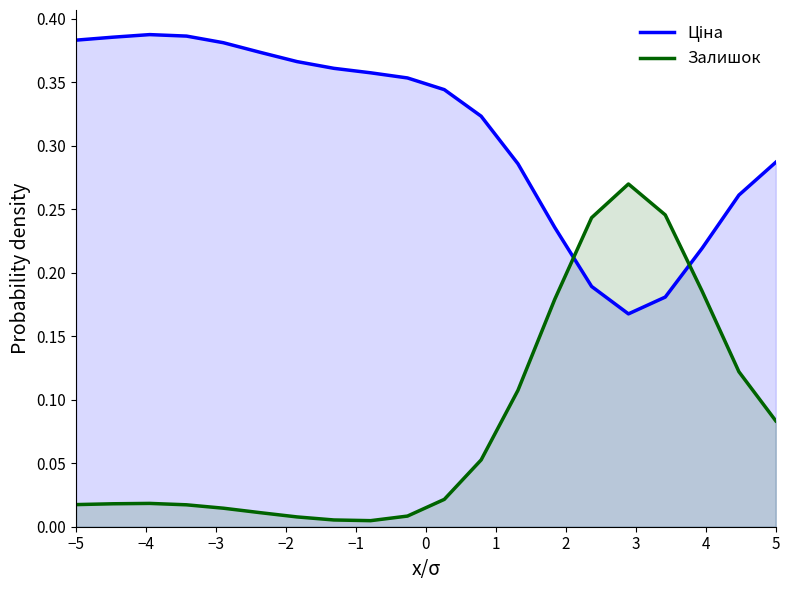

Which series has the widest spread of values?

Залишок